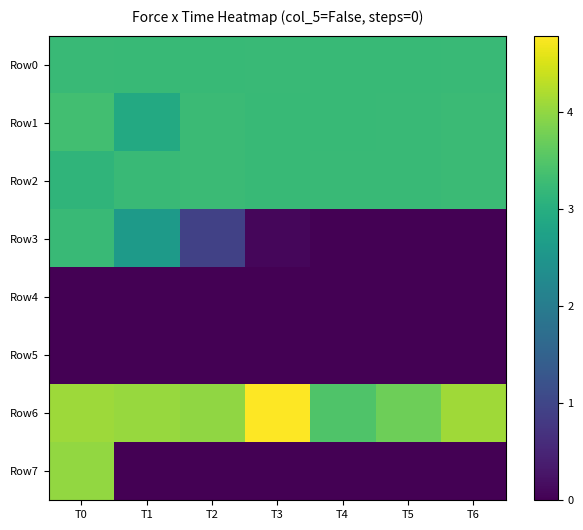

Count the number of data series in this chart.

8